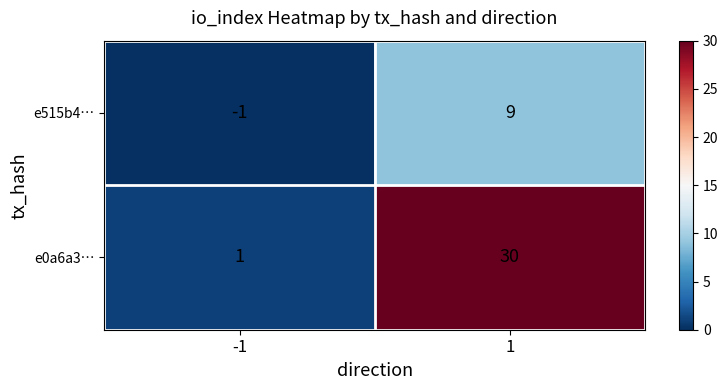

Rank the series at 1 from lowest to highest value.

e515b4…, e0a6a3…